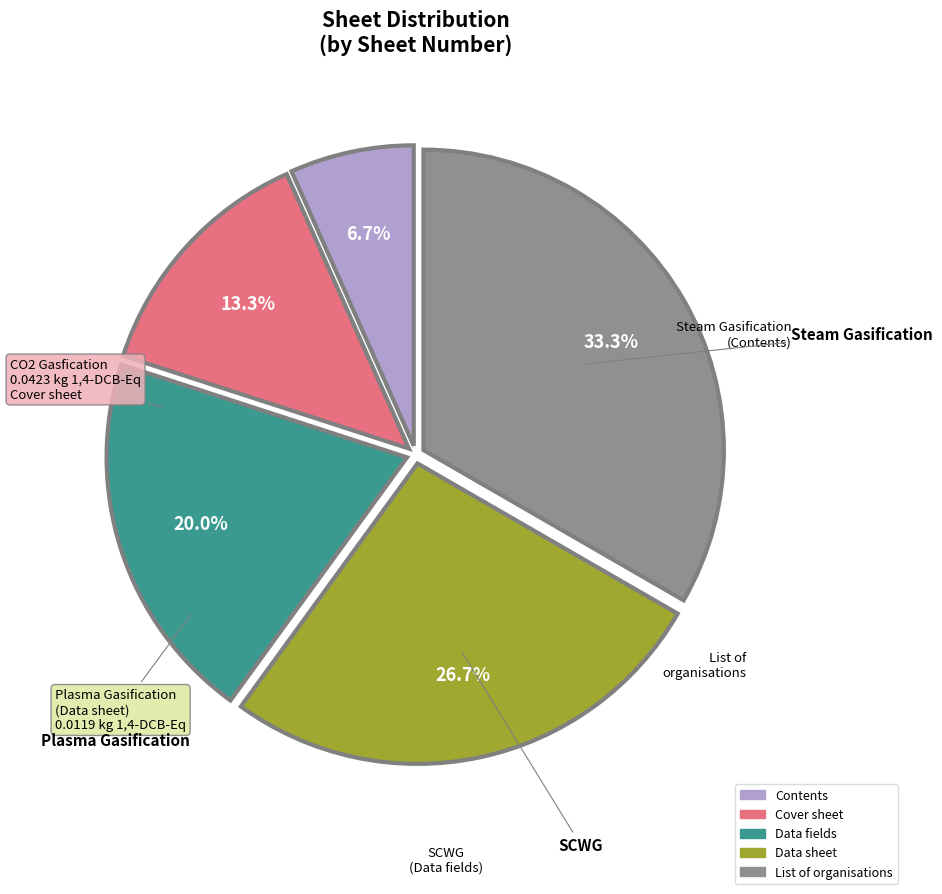

How many segments does this pie chart have?

5